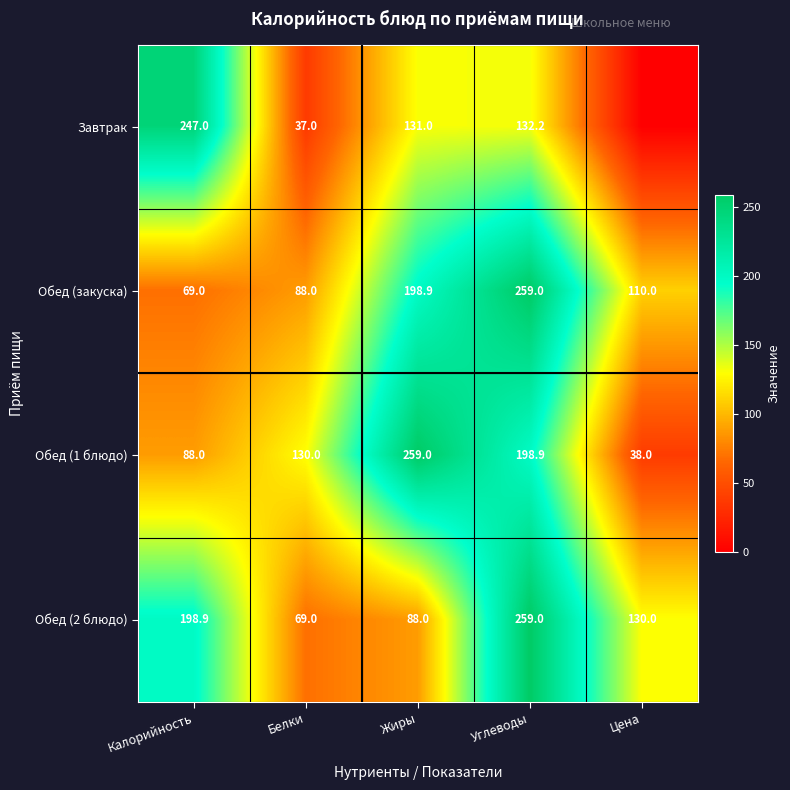

What is the difference between the second highest and minimum values in the Обед (1 блюдо) series?

160.9